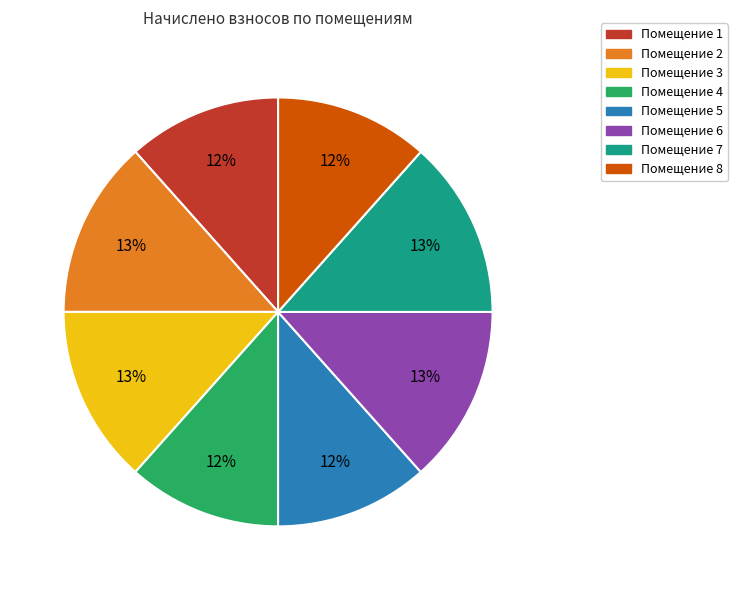

Is there a majority slice in this chart?

No